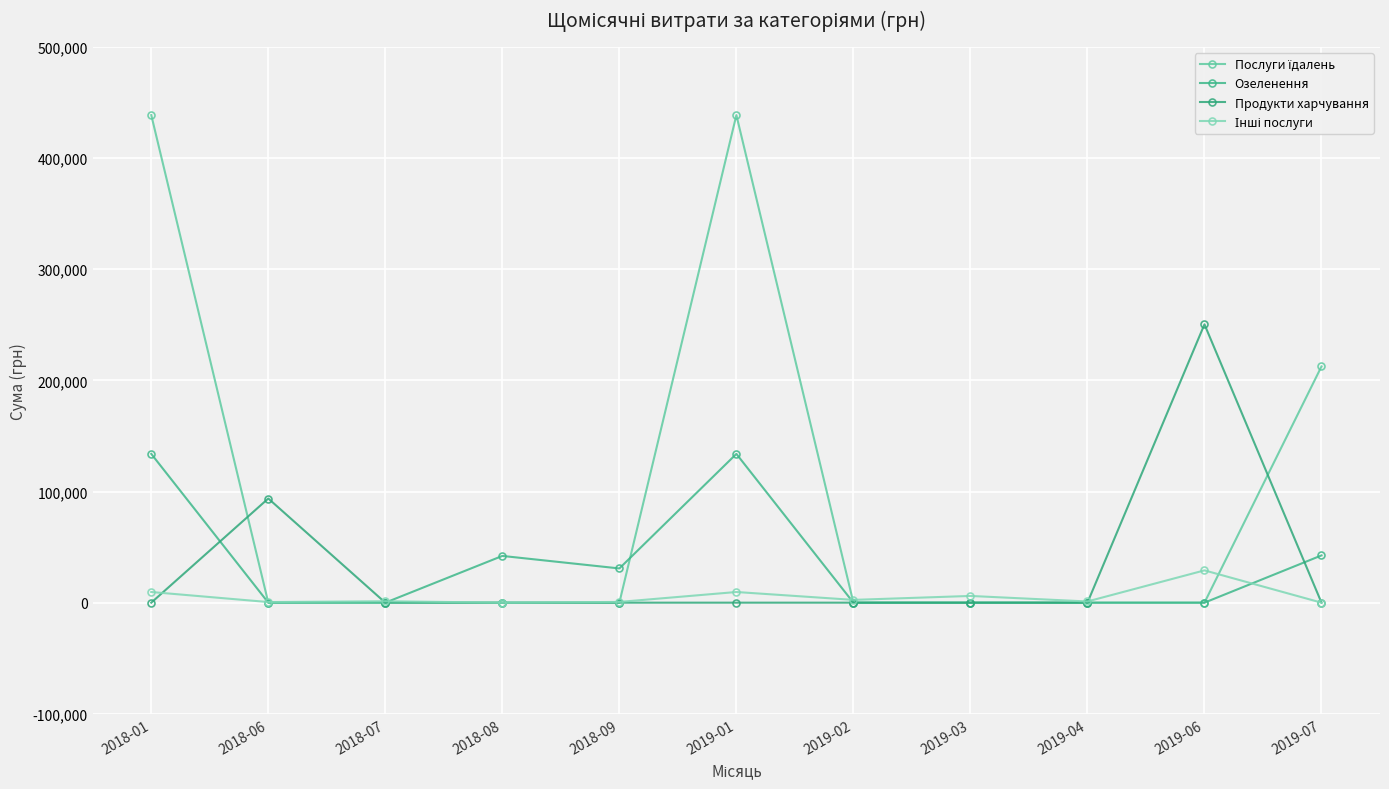

The value of Продукти харчування at 2018-07 is 127584.6. True or false?

False